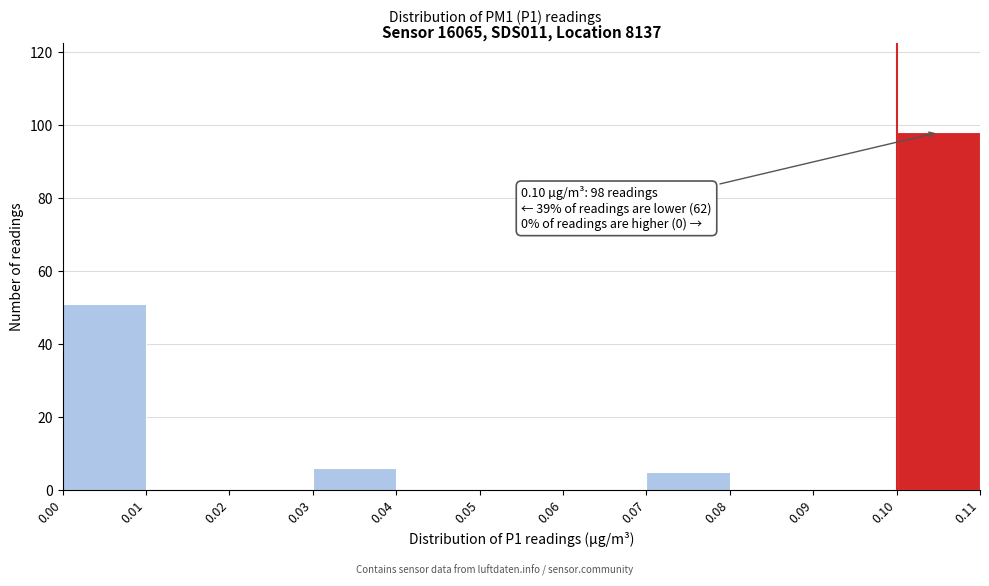

Which range on the x-axis has the tallest bar?

0.10 to 0.11